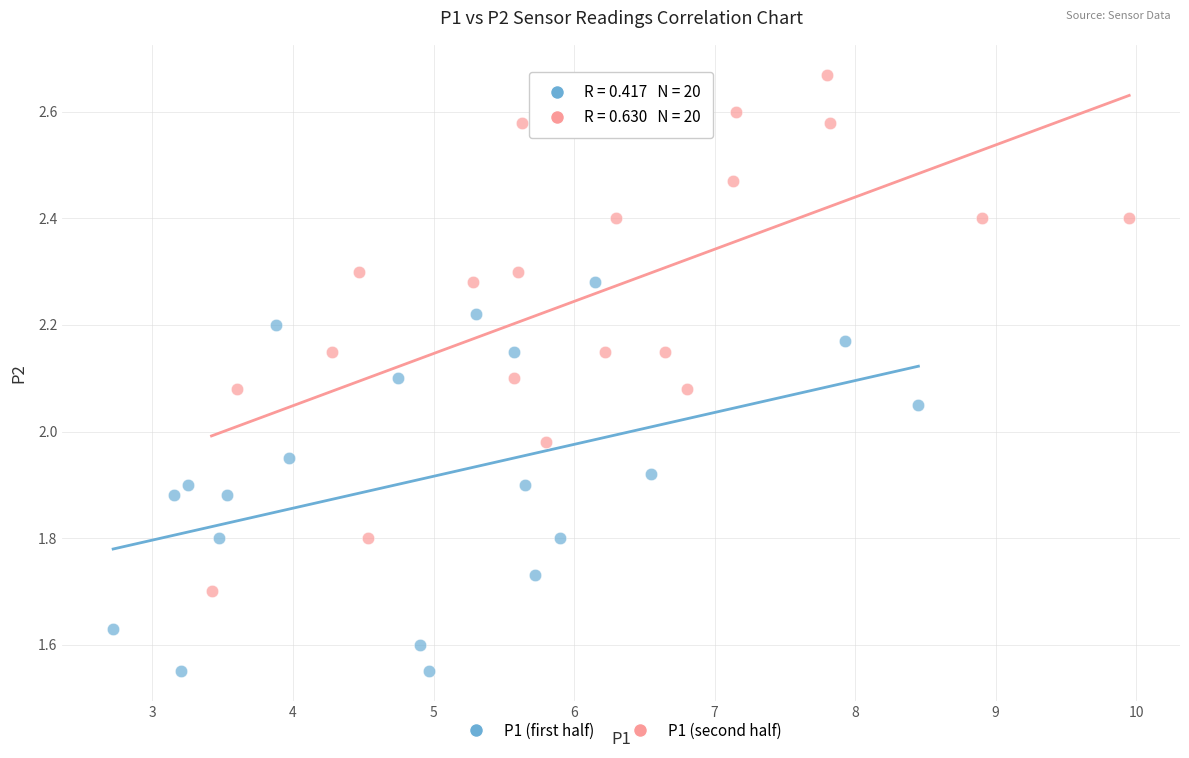

Which series has the largest Y range (max minus min)?

P1 (second half)